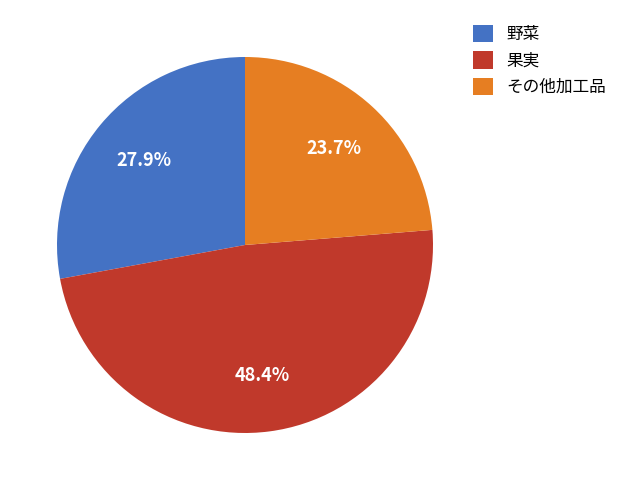

Is the sum of その他加工品 and 野菜 greater than half?

Yes